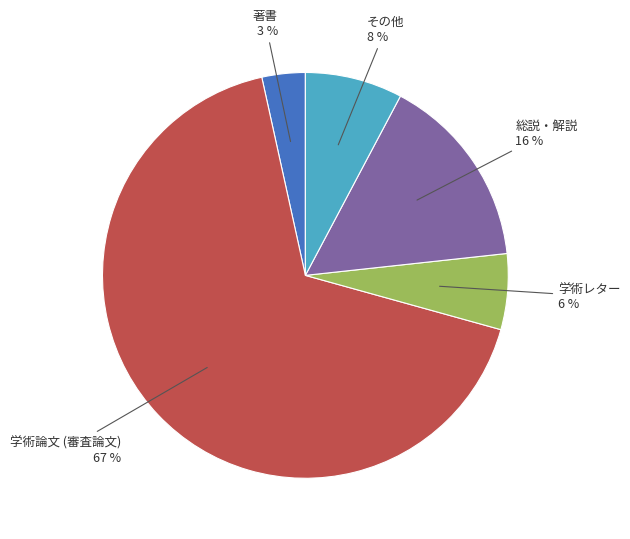

To the nearest percent, what is the difference between the largest and smallest slice percentages?

64%